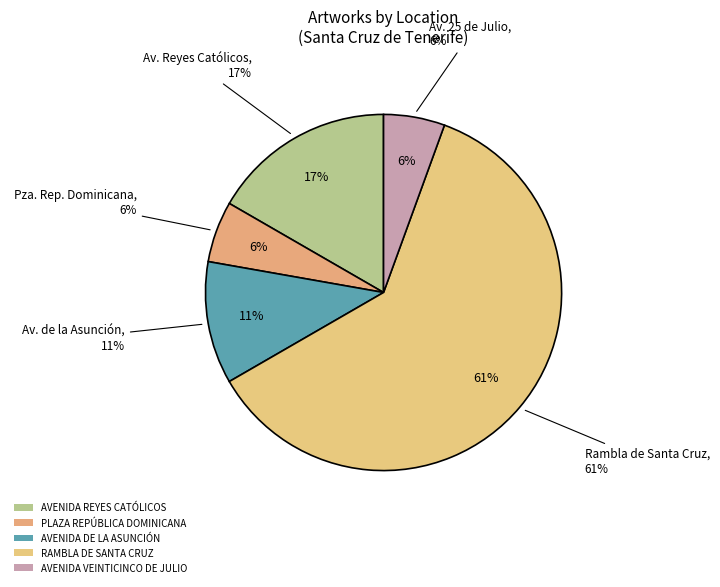

Which category accounts for the majority?

RAMBLA DE SANTA CRUZ